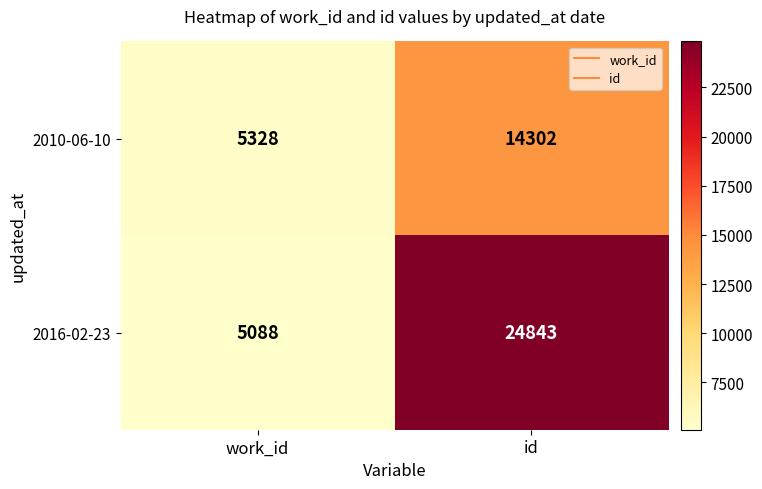

What is the difference between the 2016-02-23 values at id and work_id?

19755